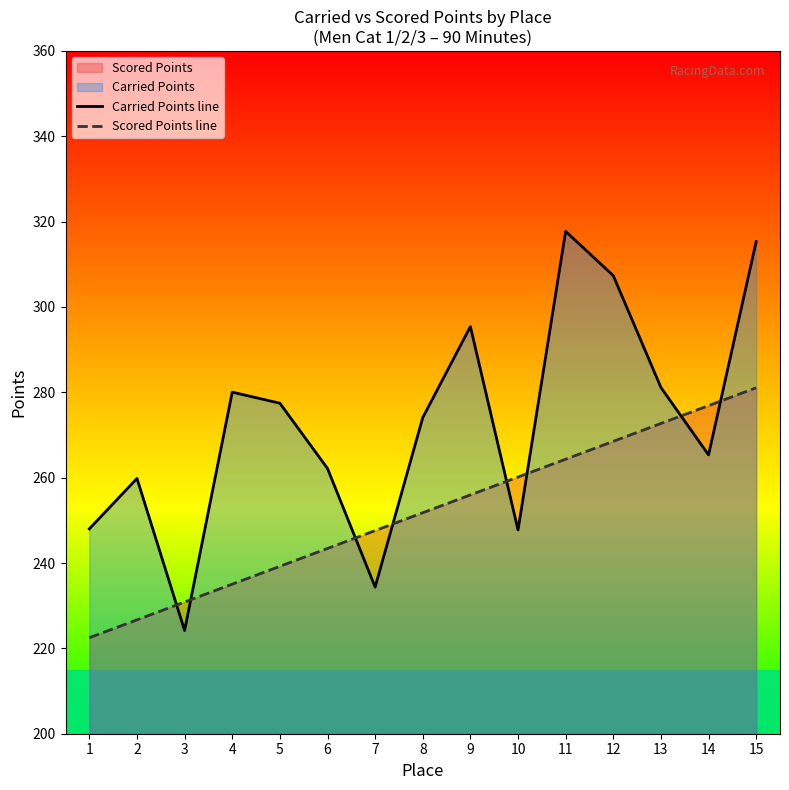

Between which two adjacent categories do Carried Points line and Scored Points line first intersect?

2 and 3